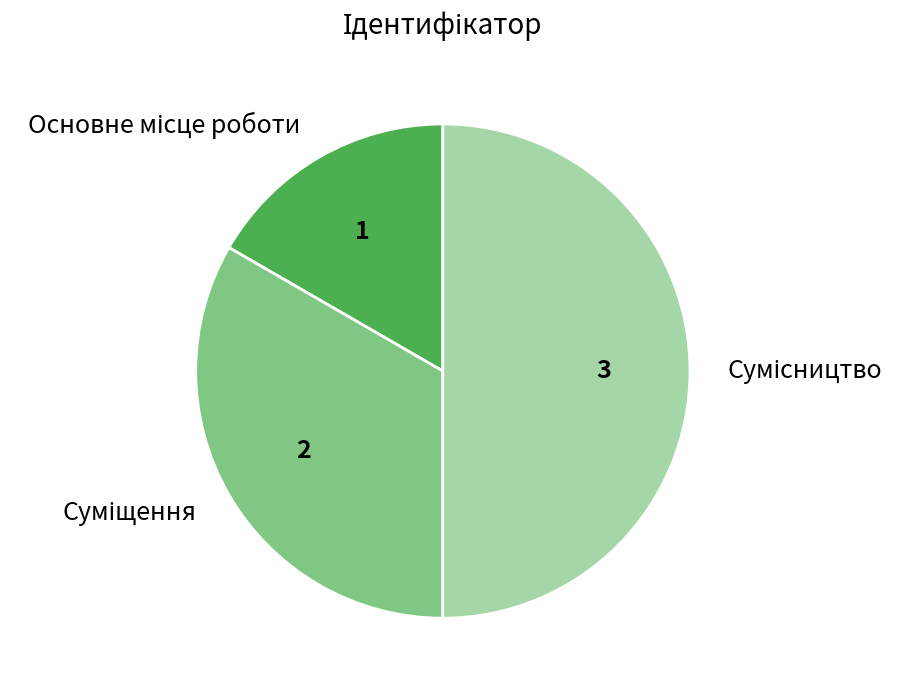

What percentage do Основне місце роботи and Сумісництво together represent?

66.7%